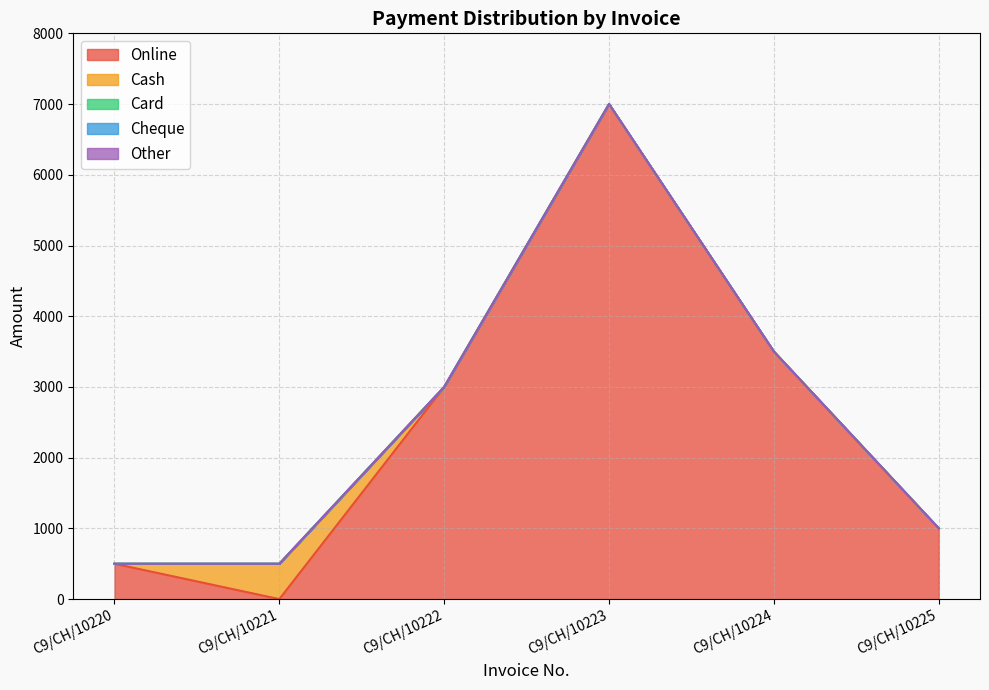

Reading left to right, extract all data points from this chart.

Online: 500	0	3000	7000	3500	1000
Cash: 0	500	0	0	0	0
Card: 0	0	0	0	0	0
Cheque: 0	0	0	0	0	0
Other: 0	0	0	0	0	0